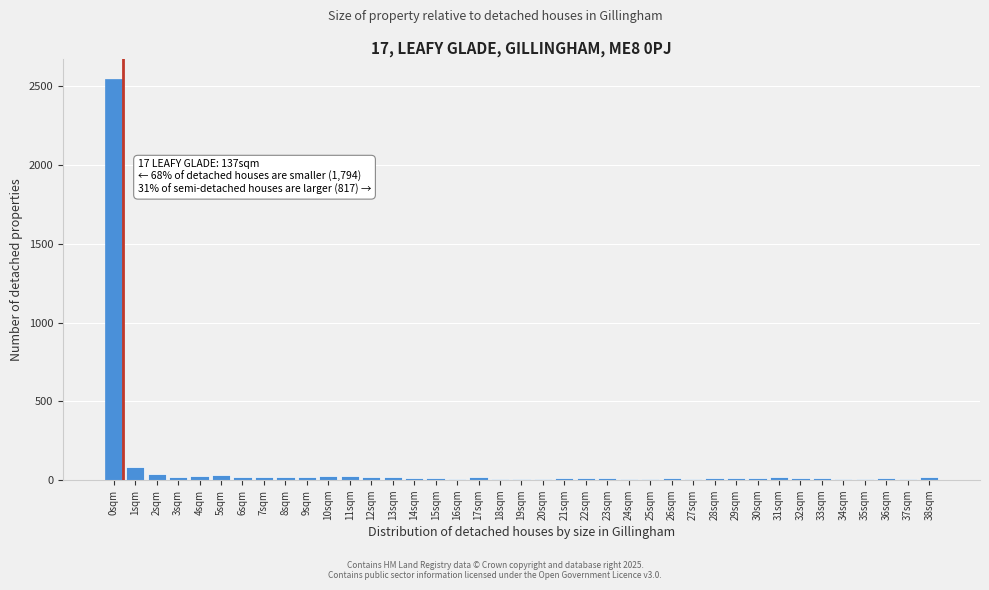

The chart shows a value of 2545 at 0sqm. True or false?

True